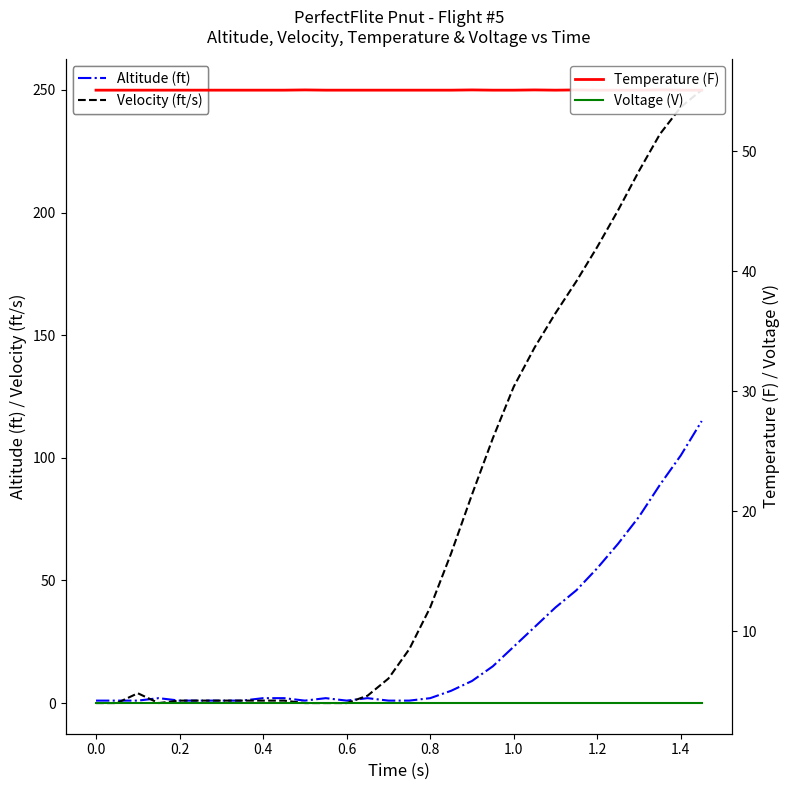

What is the highest value of the Altitude (ft) series?

115